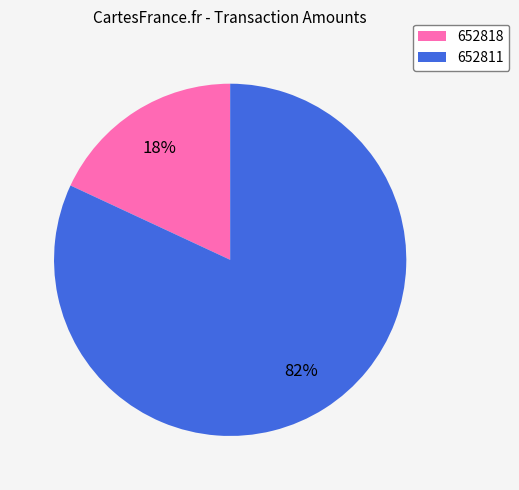

To the nearest percent, what portion does 652811 represent?

82%